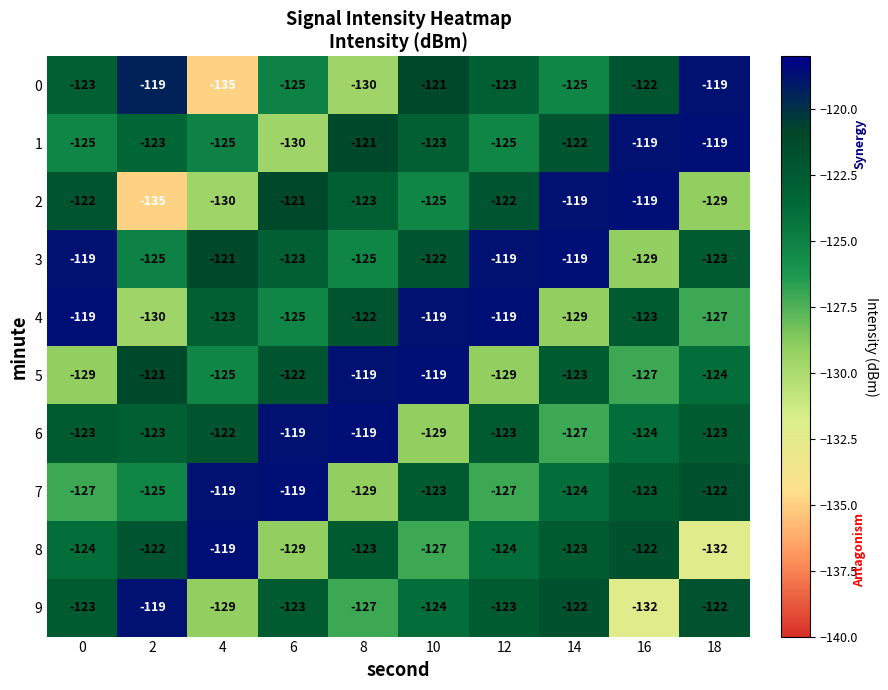

How many 7 values are between -127 and -122?

7